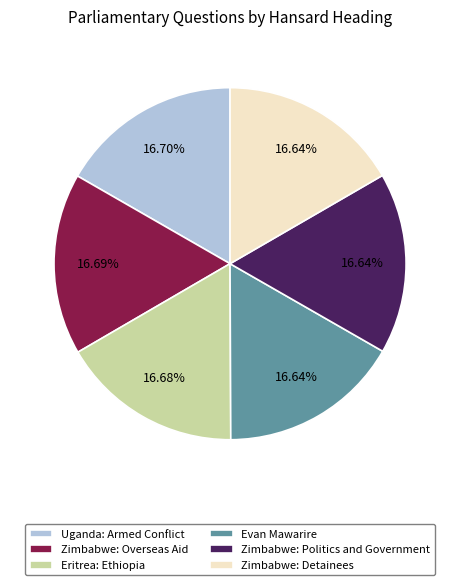

What is the ratio of the value at Zimbabwe: Politics and Government to the value at Eritrea: Ethiopia?

1.0